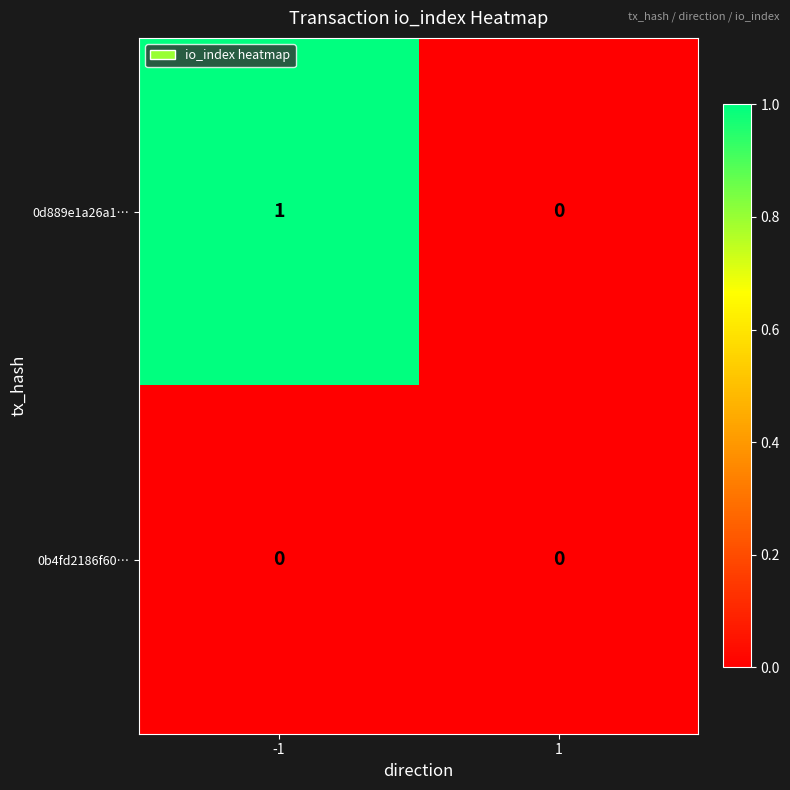

Count the number of categories in the chart.

2